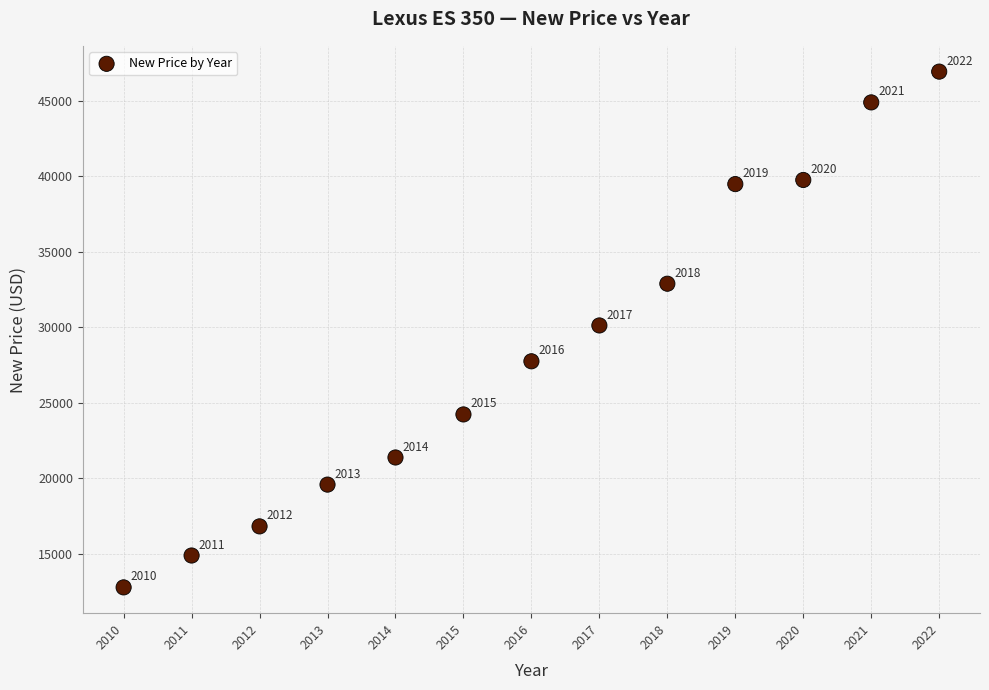

What Y value in the scatter plot is closest to 29851?

30119